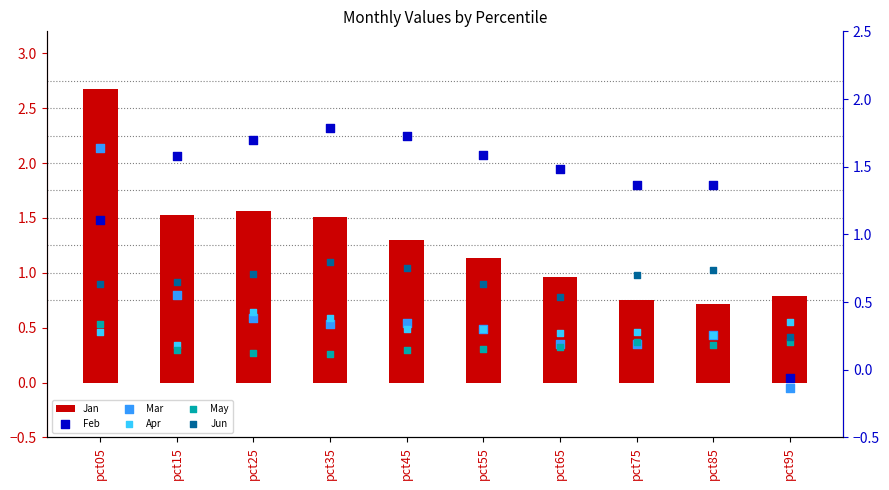

Which series has the widest spread of Y values?

Jan